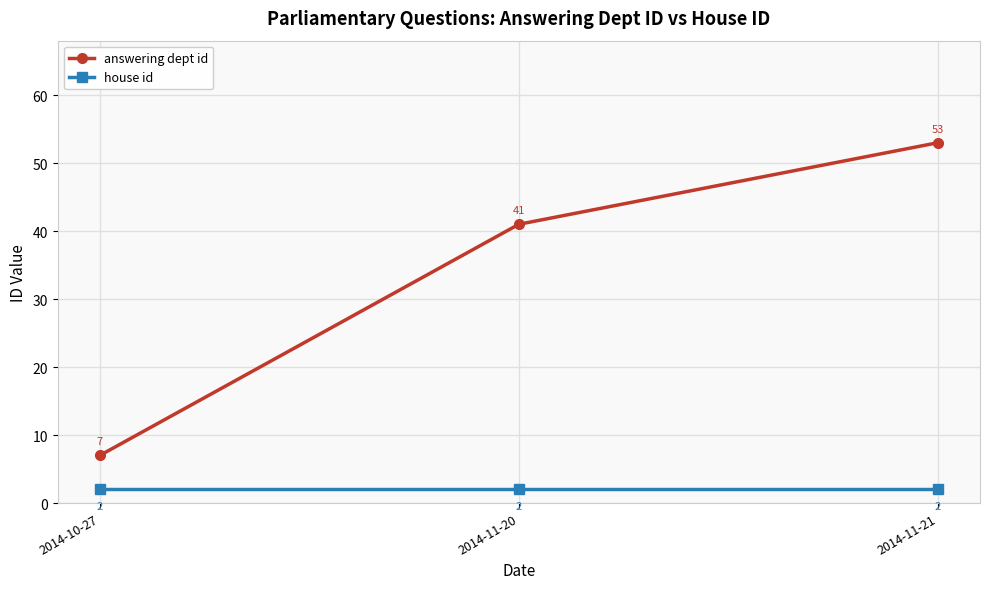

How many lines are shown in the chart?

2